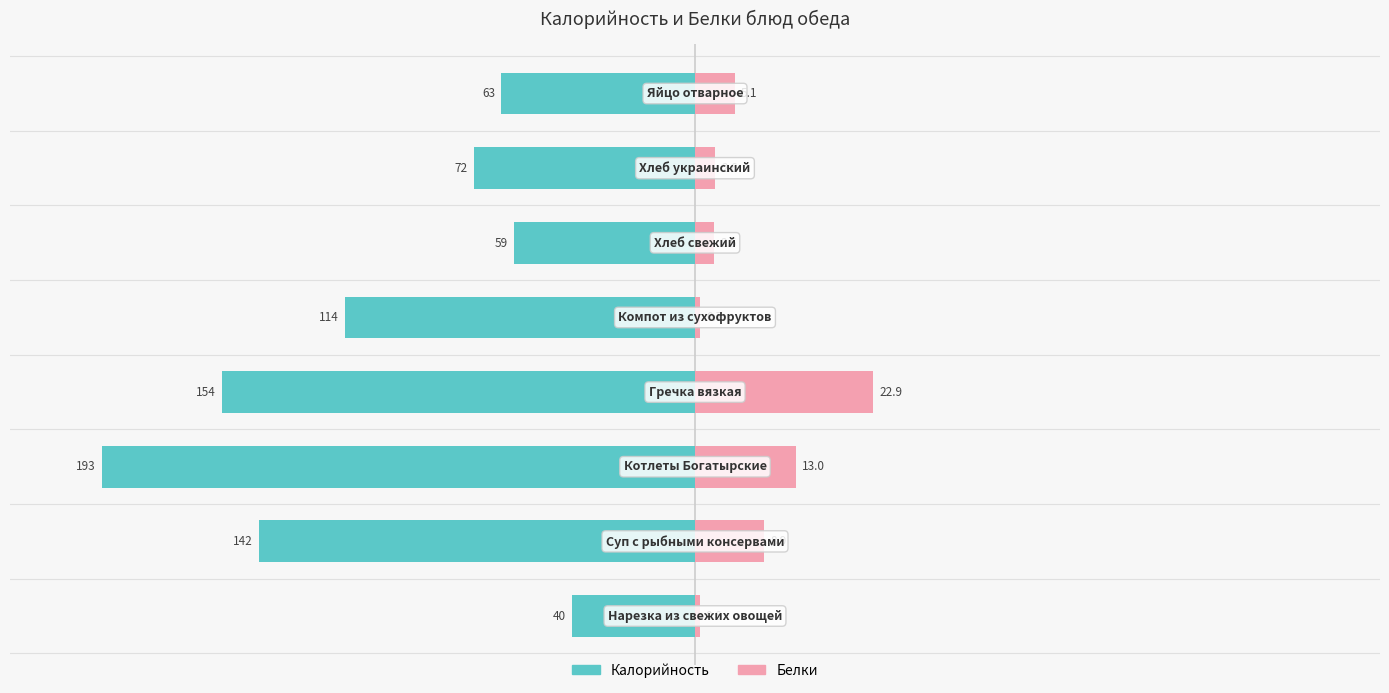

At which label is Калорийность closest to -116?

4